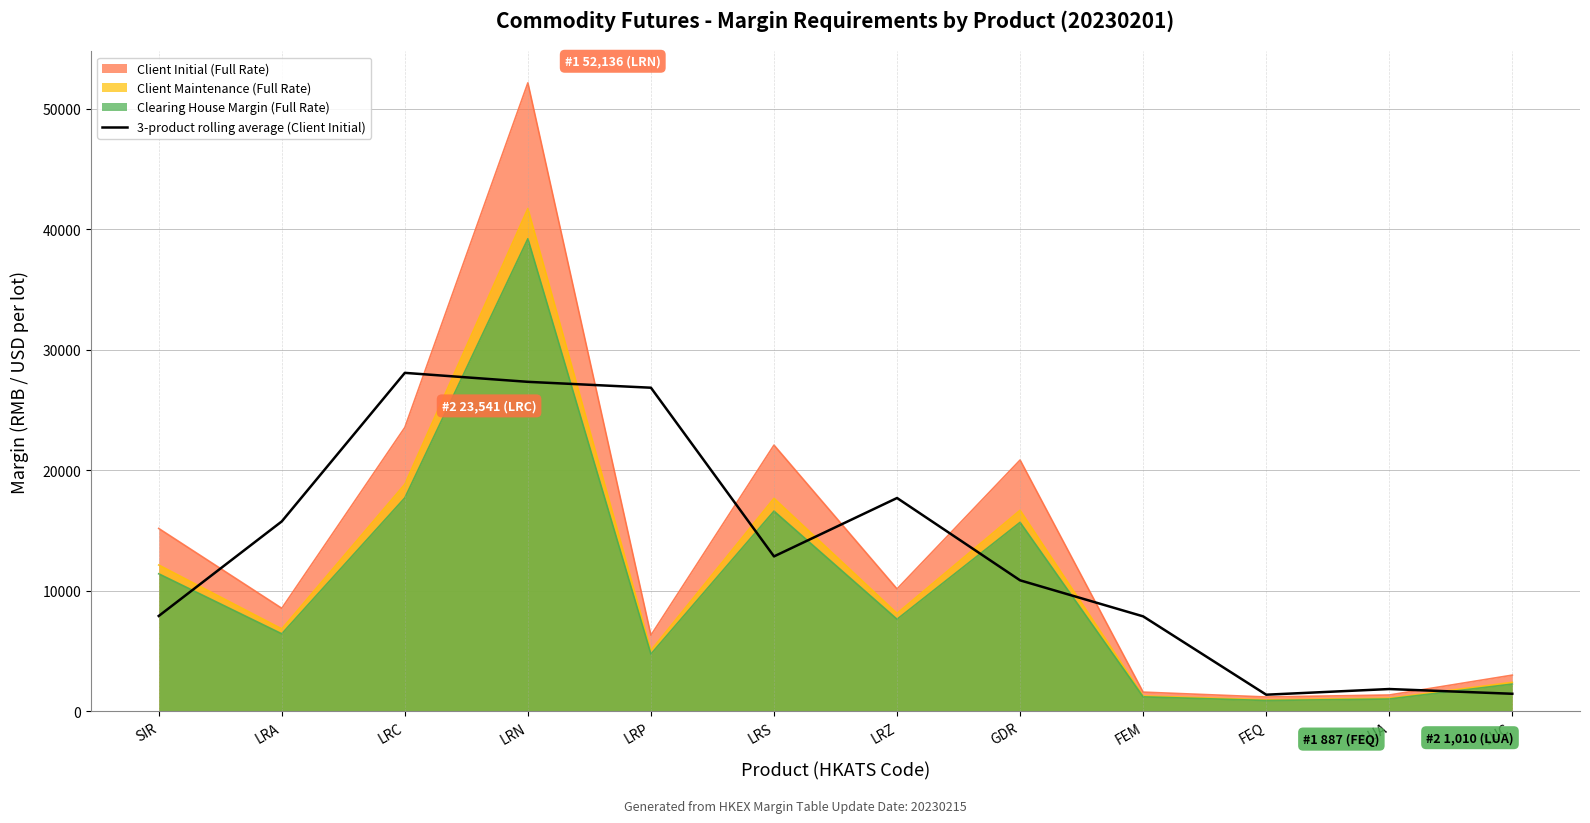

What is the label of the 4th point from the right?

FEM